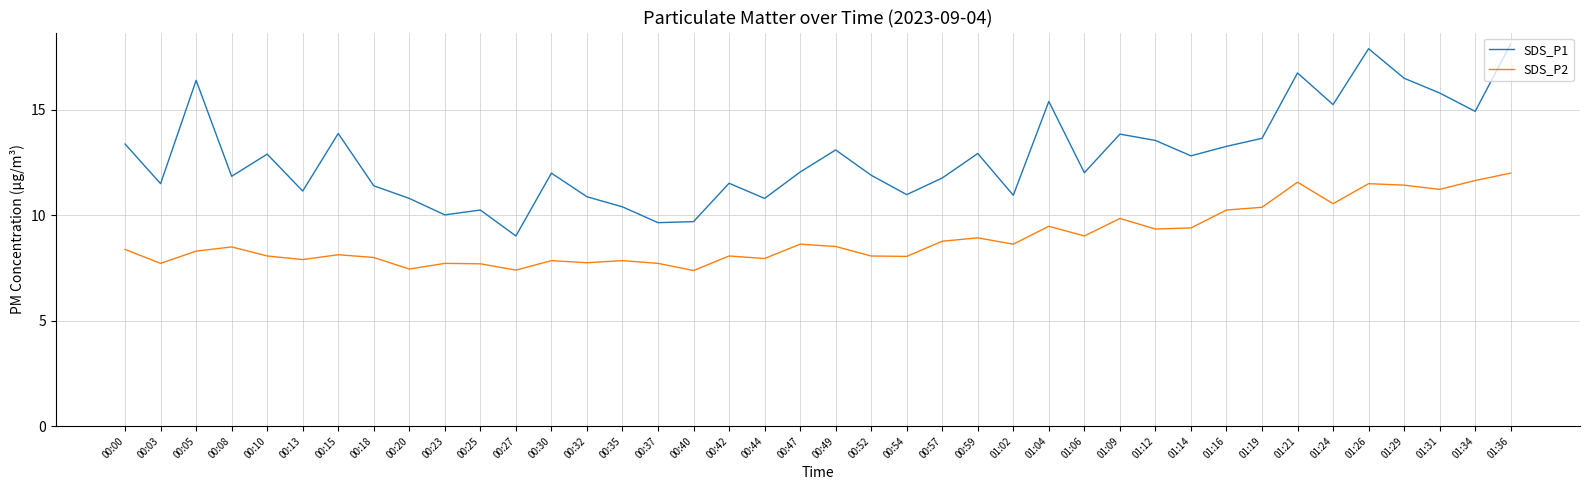

Rank the series by their maximum value, from lowest to highest.

SDS_P2, SDS_P1